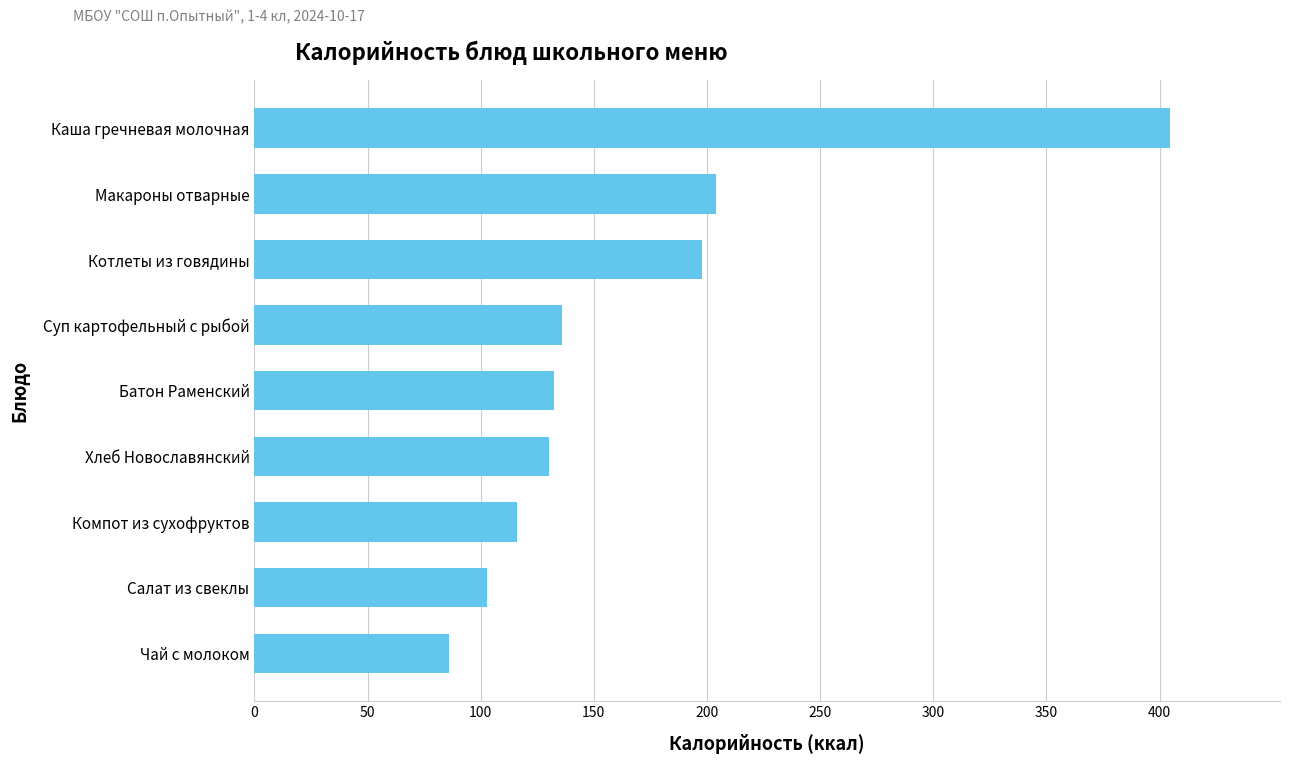

The chart shows a value of 132.5 at Батон Раменский. True or false?

True